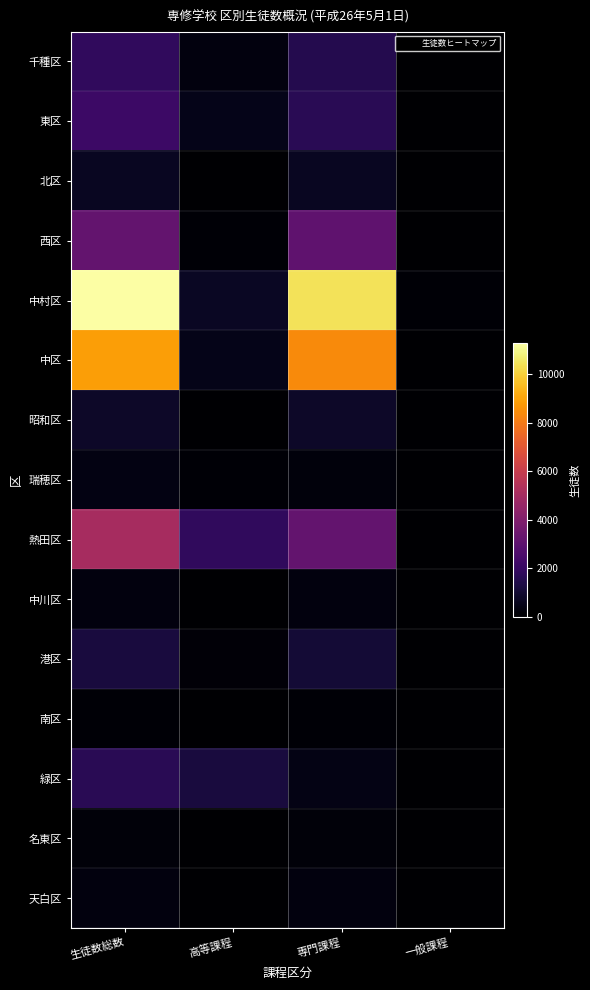

Between 高等課程 and 専門課程, which series saw the biggest shift?

中村区